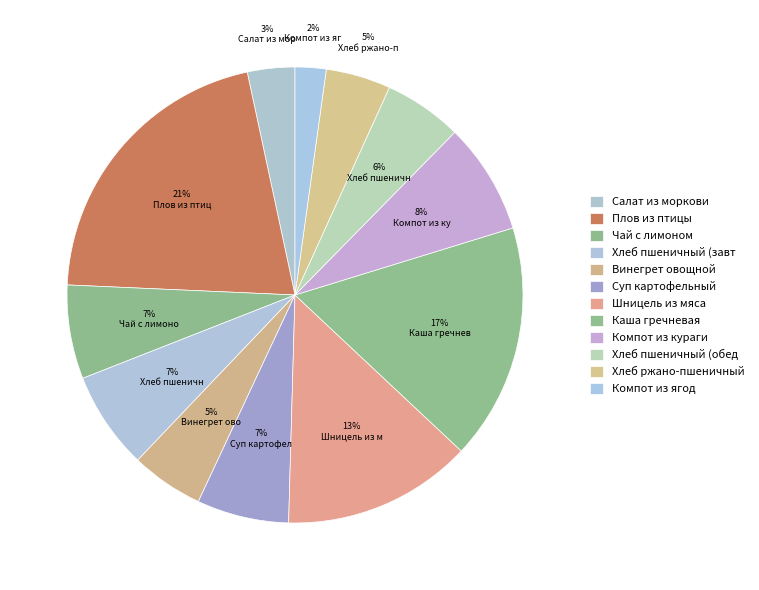

Which slice is the largest?

Плов из птицы